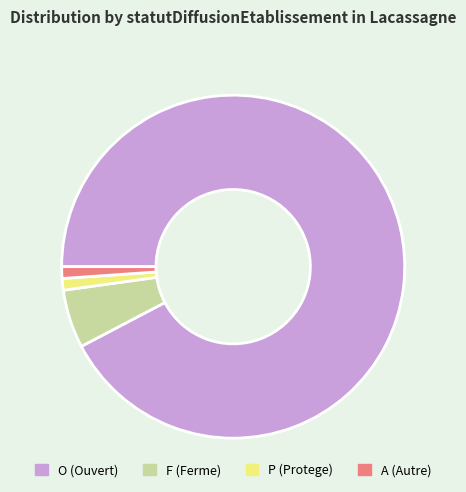

Is the sum of O and P greater than half?

Yes